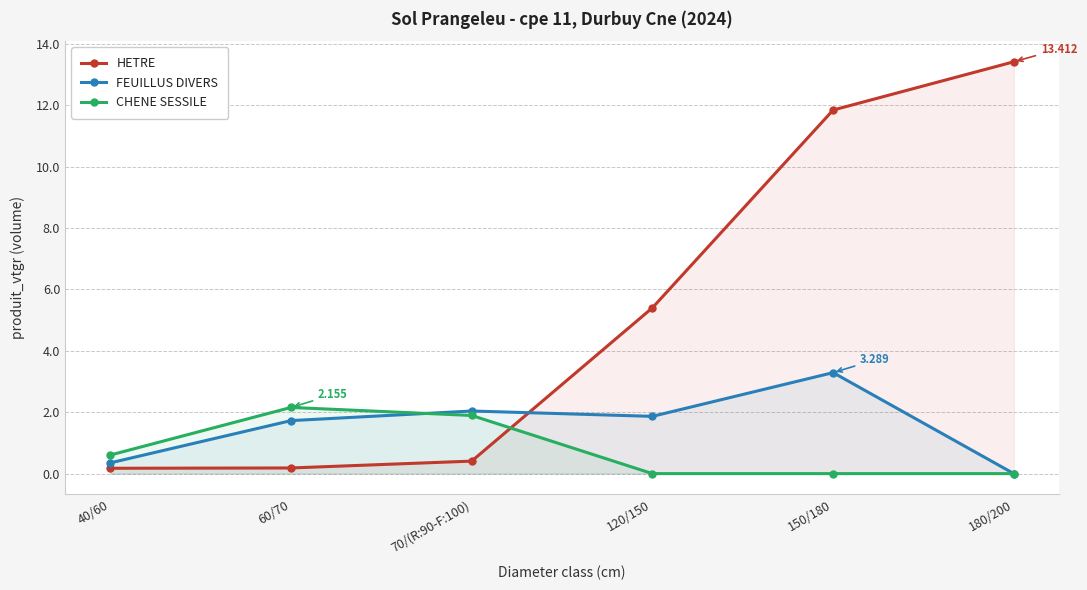

At which label does HETRE reach its peak?

180/200